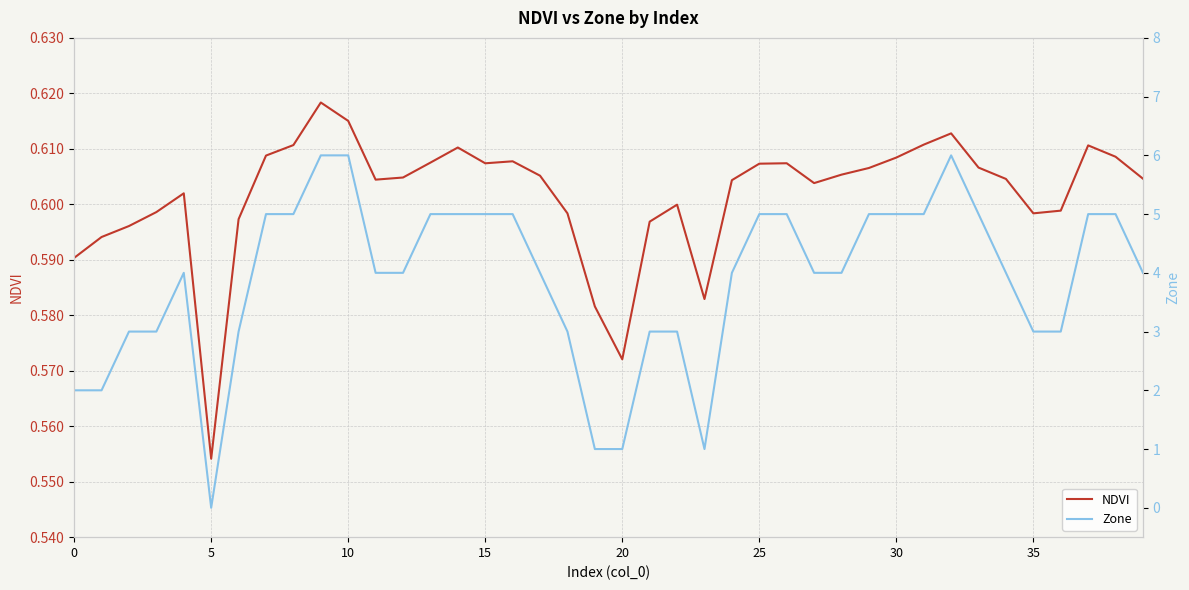

At which label does NDVI reach its minimum?

5